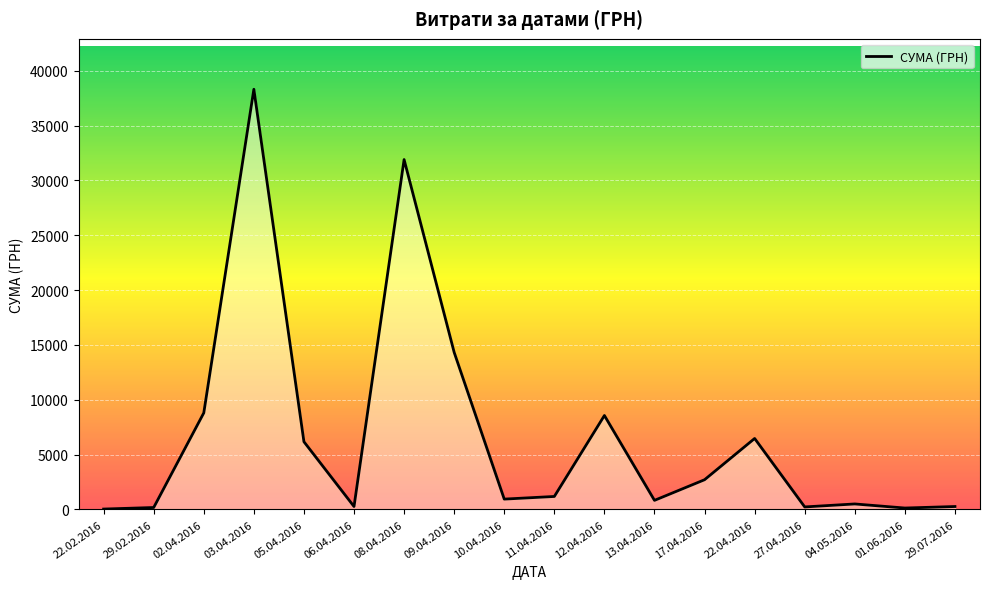

The chart shows a value of 504.0 at 04.05.2016. True or false?

True